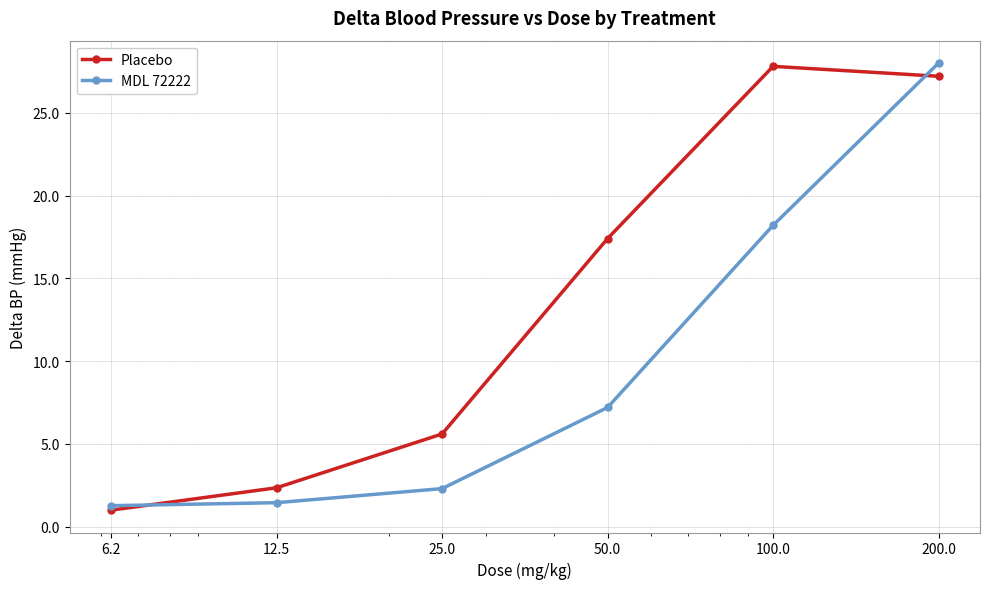

True or false: Placebo and MDL 72222 intersect in this chart.

True